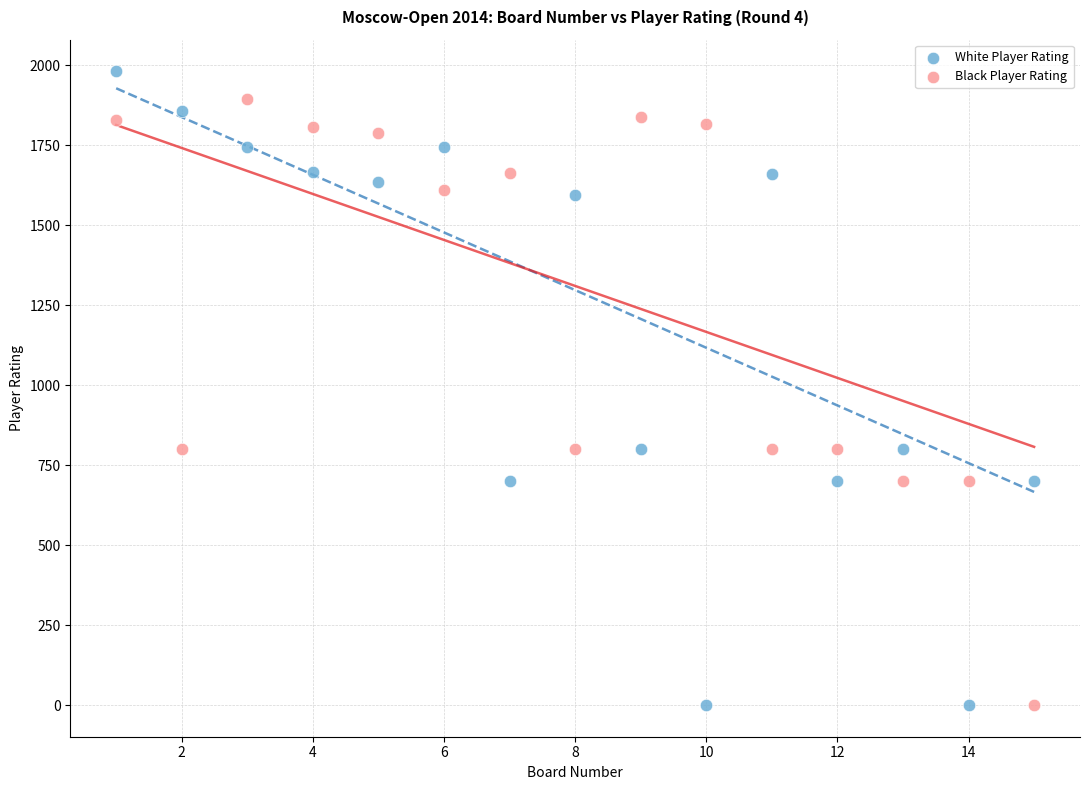

Which series contains the highest Y value?

White Player Rating